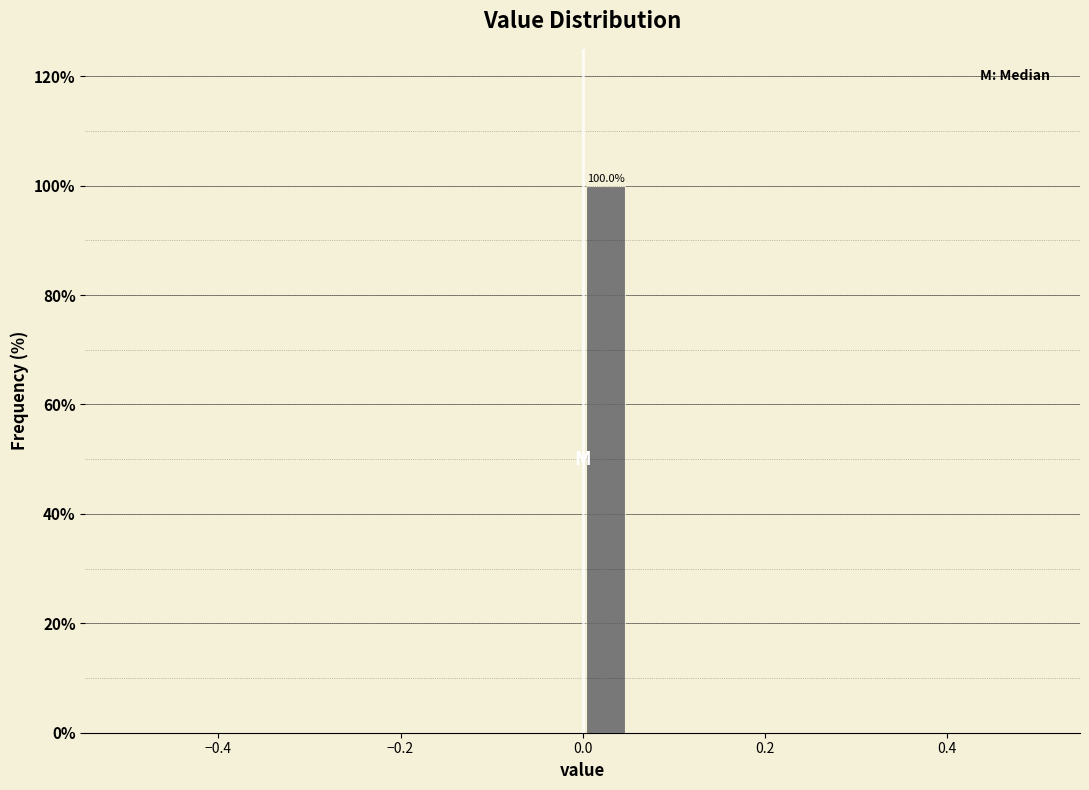

Around what value on the x-axis is the tallest bar? Give the approximate position of its centre, as read against the axis.

0.02